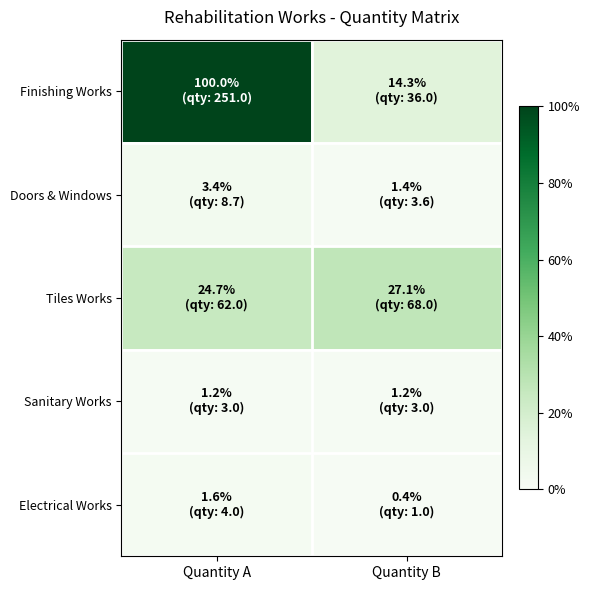

Rank the series by their maximum value, from lowest to highest.

Sanitary Works, Electrical Works, Doors & Windows, Tiles Works, Finishing Works